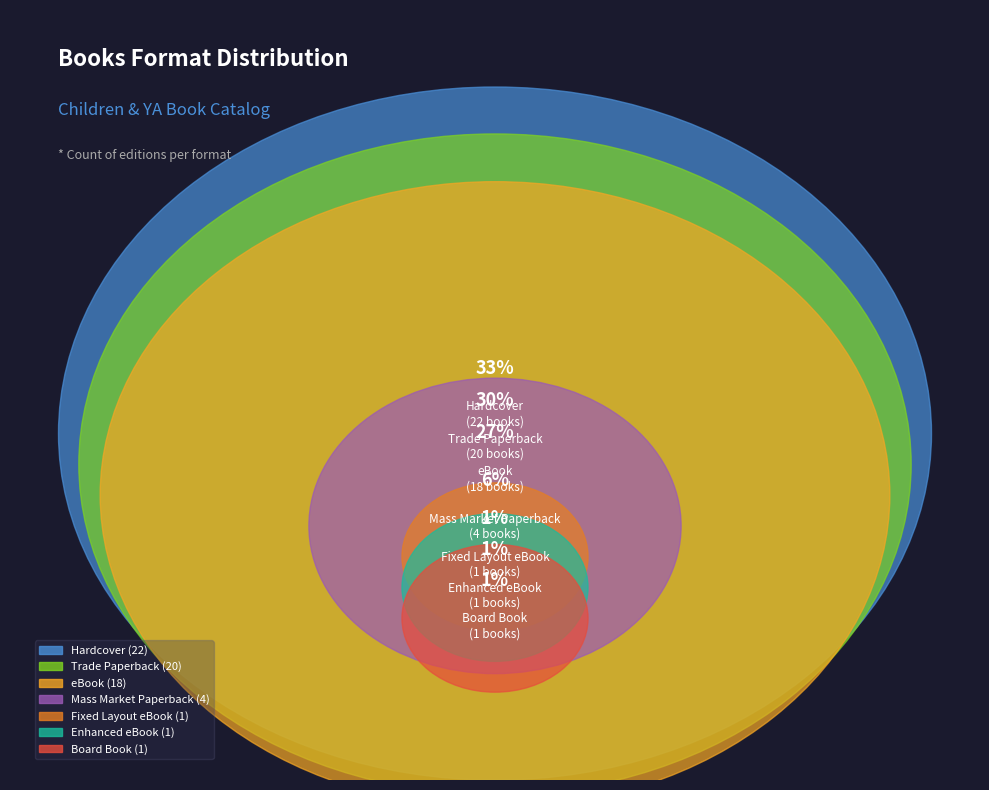

To the nearest percent, what percentage of the pie is eBook?

27%